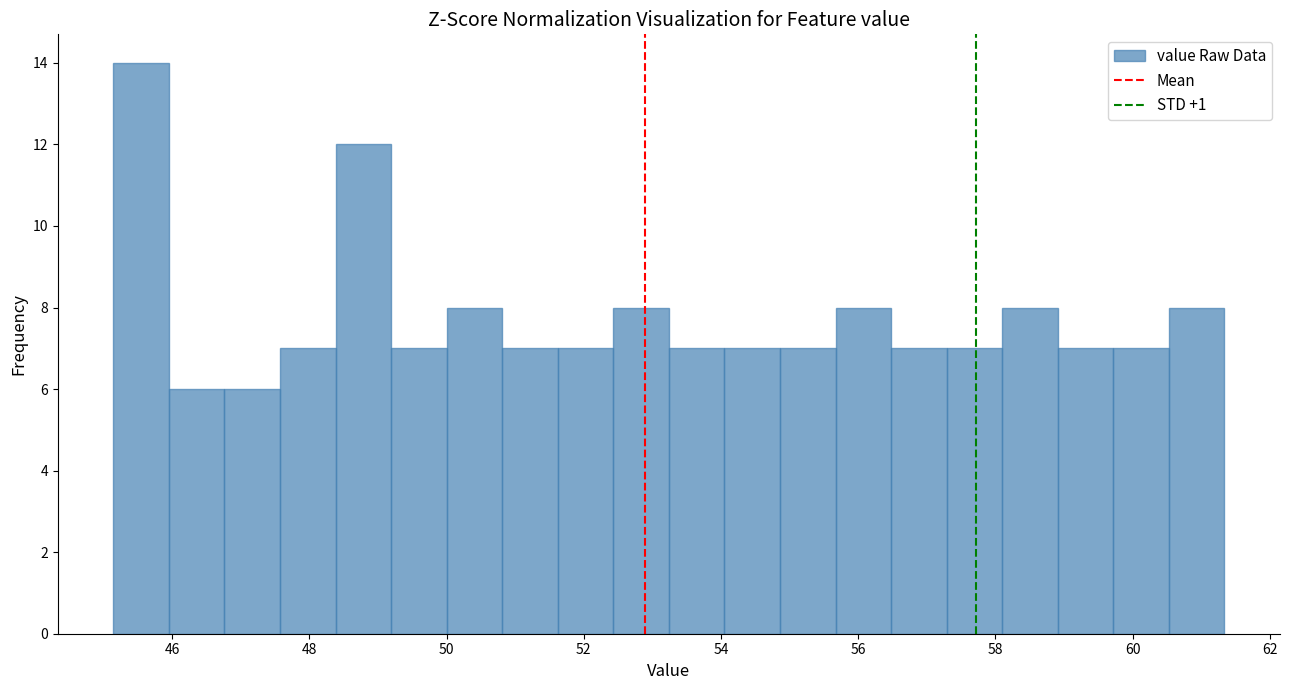

How tall is the bar that spans 47.6 to 48.4 on the x-axis? Neither the bar edges nor the heights are printed on the chart, so give them approximately, as read against the axes.

7